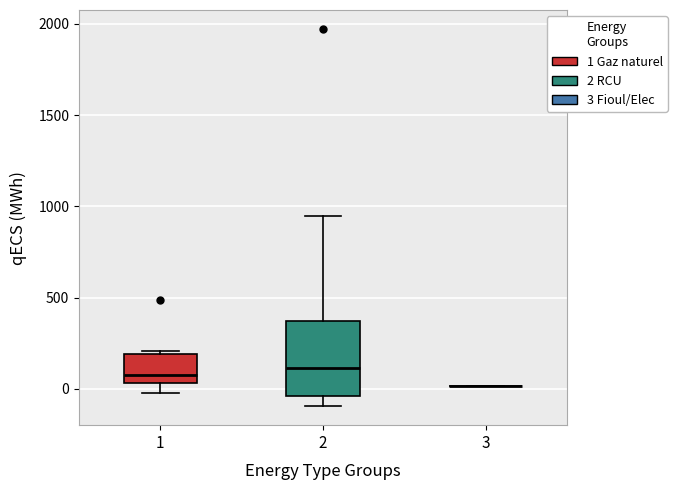

Which box is the tallest, from its lower edge to its upper edge?

2